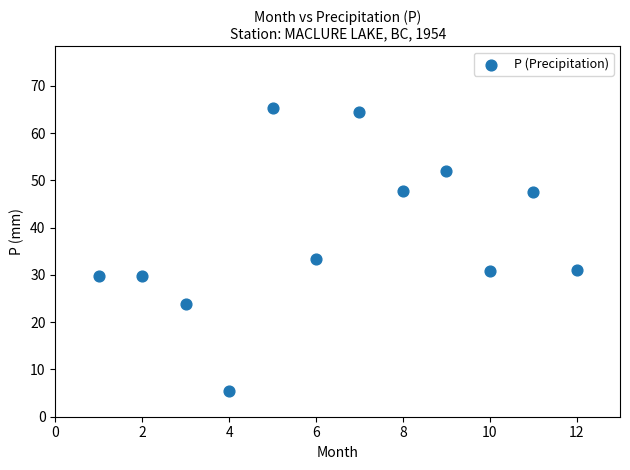

What is the average X value?

6.5